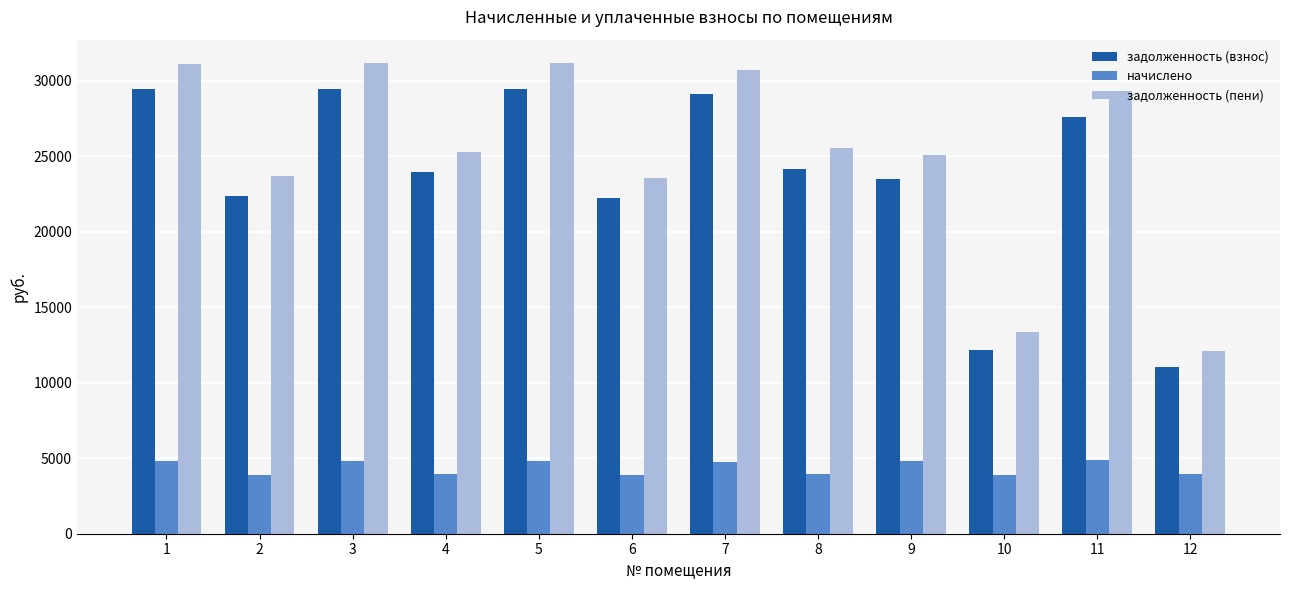

Rank the series at 4 from lowest to highest value.

начислено, задолженность (взнос), задолженность (пени)